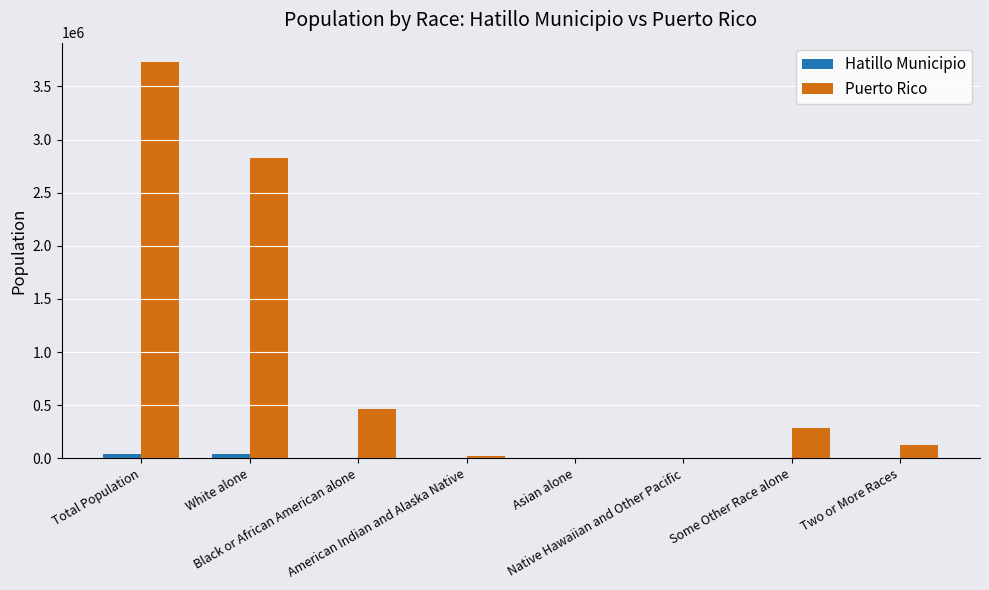

Which series has the largest total across all categories?

Puerto Rico